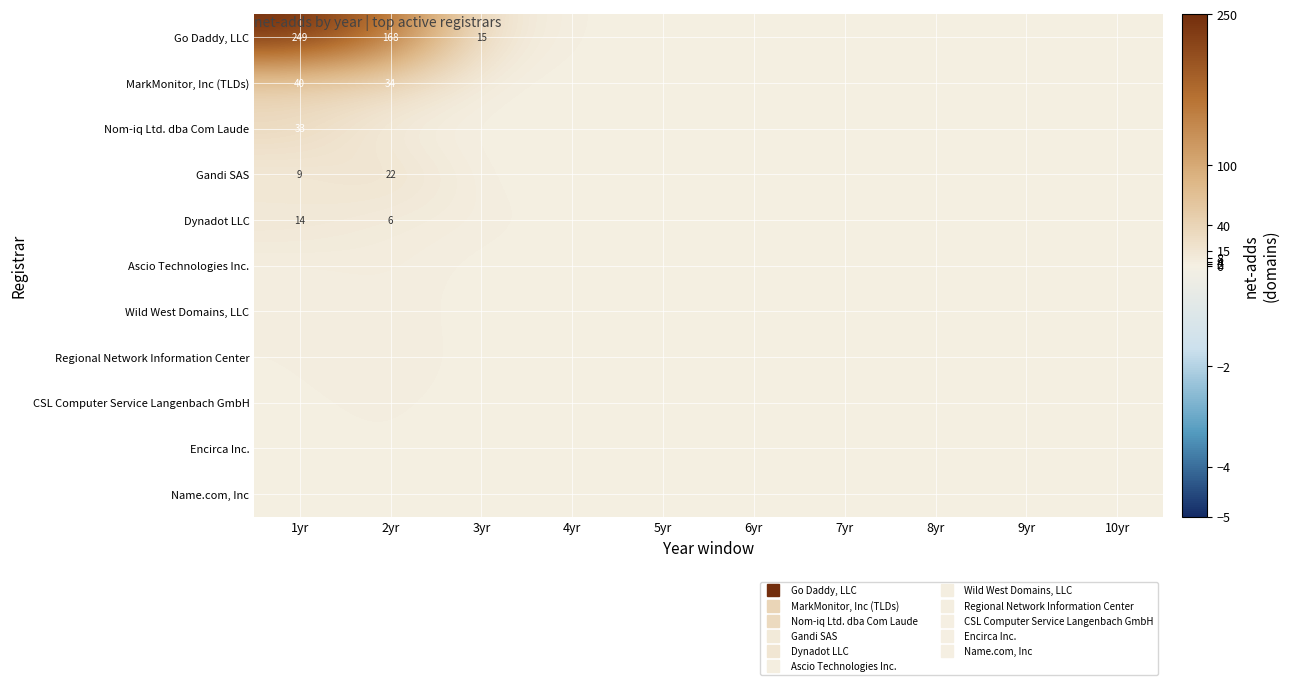

How many data points in Dynadot LLC are above 0?

3